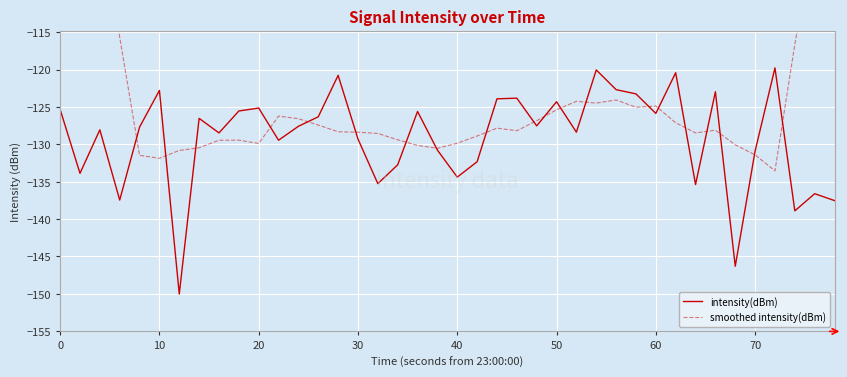

True or false: intensity(dBm) has a value of -130.9 at 70.

True